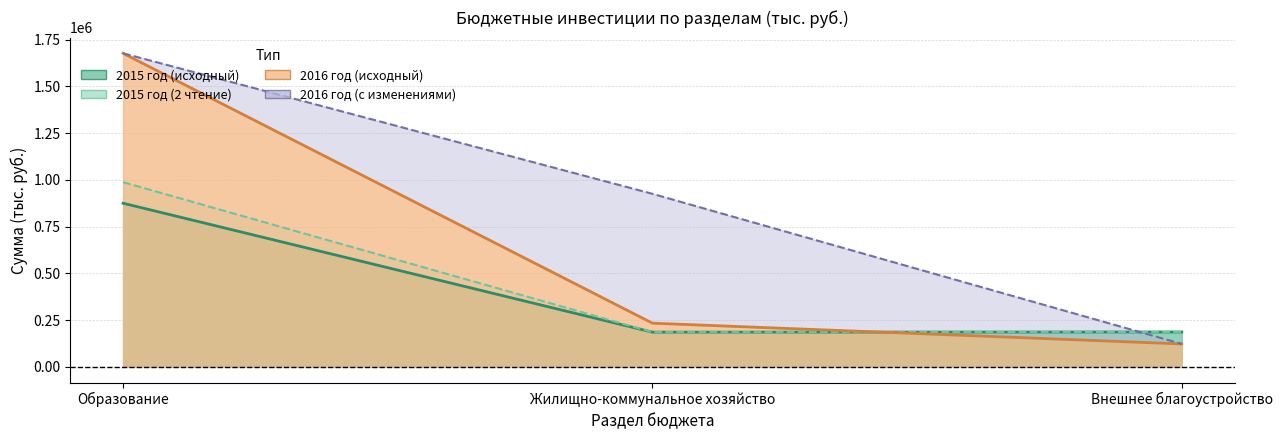

Between Внешнее благоустройство and Образование, which is larger?

Образование